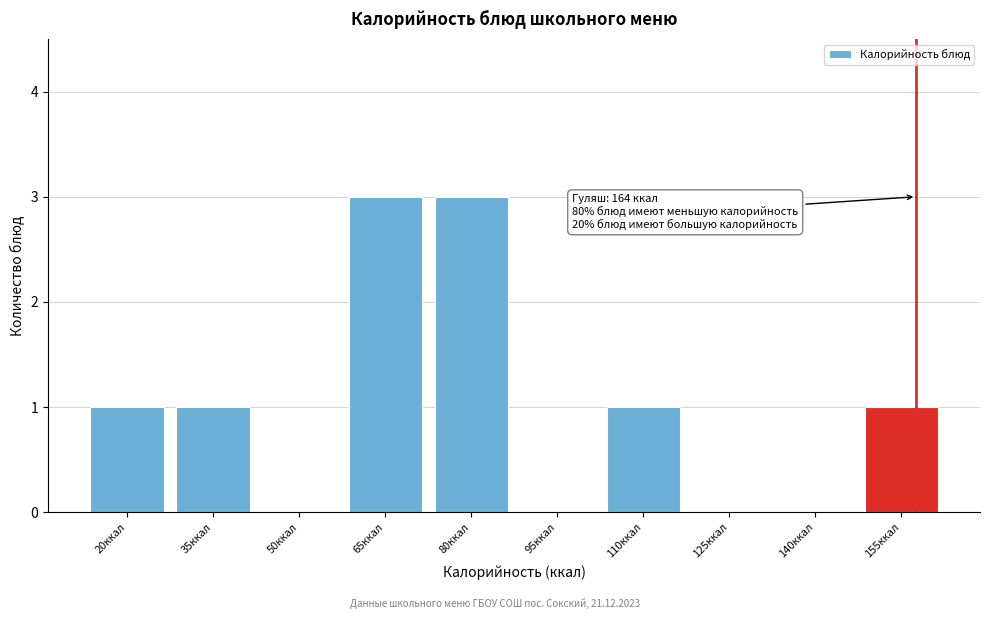

Reading left to right, what are all the values shown in this chart?

20ккал=1	35ккал=1	50ккал=0	65ккал=3	80ккал=3	95ккал=0	110ккал=1	125ккал=0	140ккал=0	155ккал=1